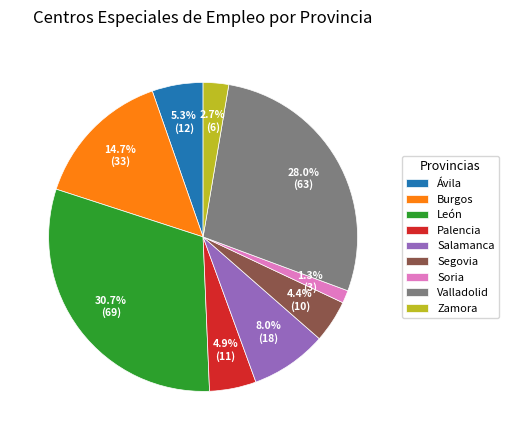

Count the number of slices in the pie.

9